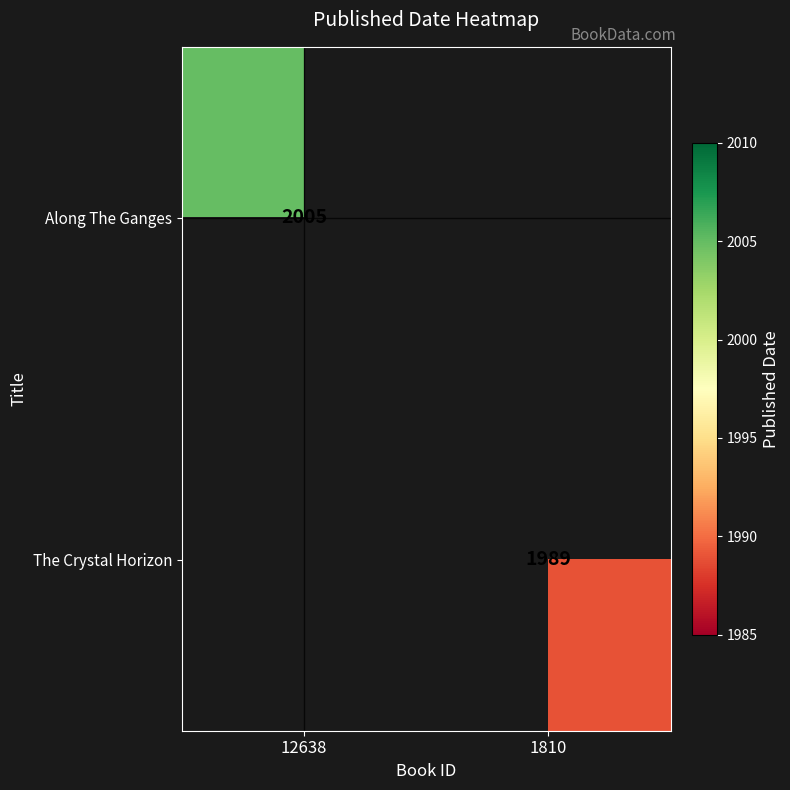

Which label corresponds to the largest value in the chart?

12638